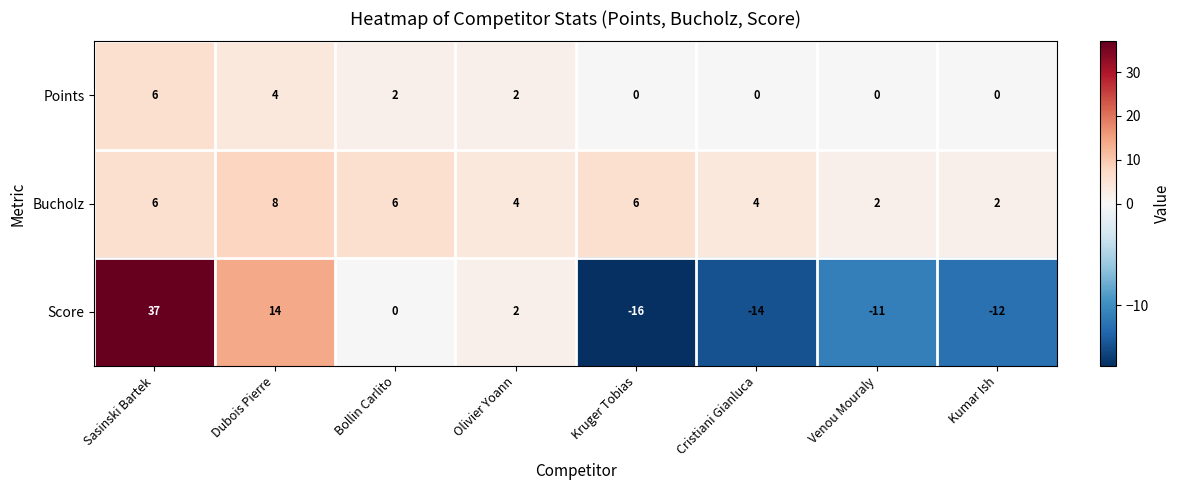

Count the Points values in the range 0 to 4.

7